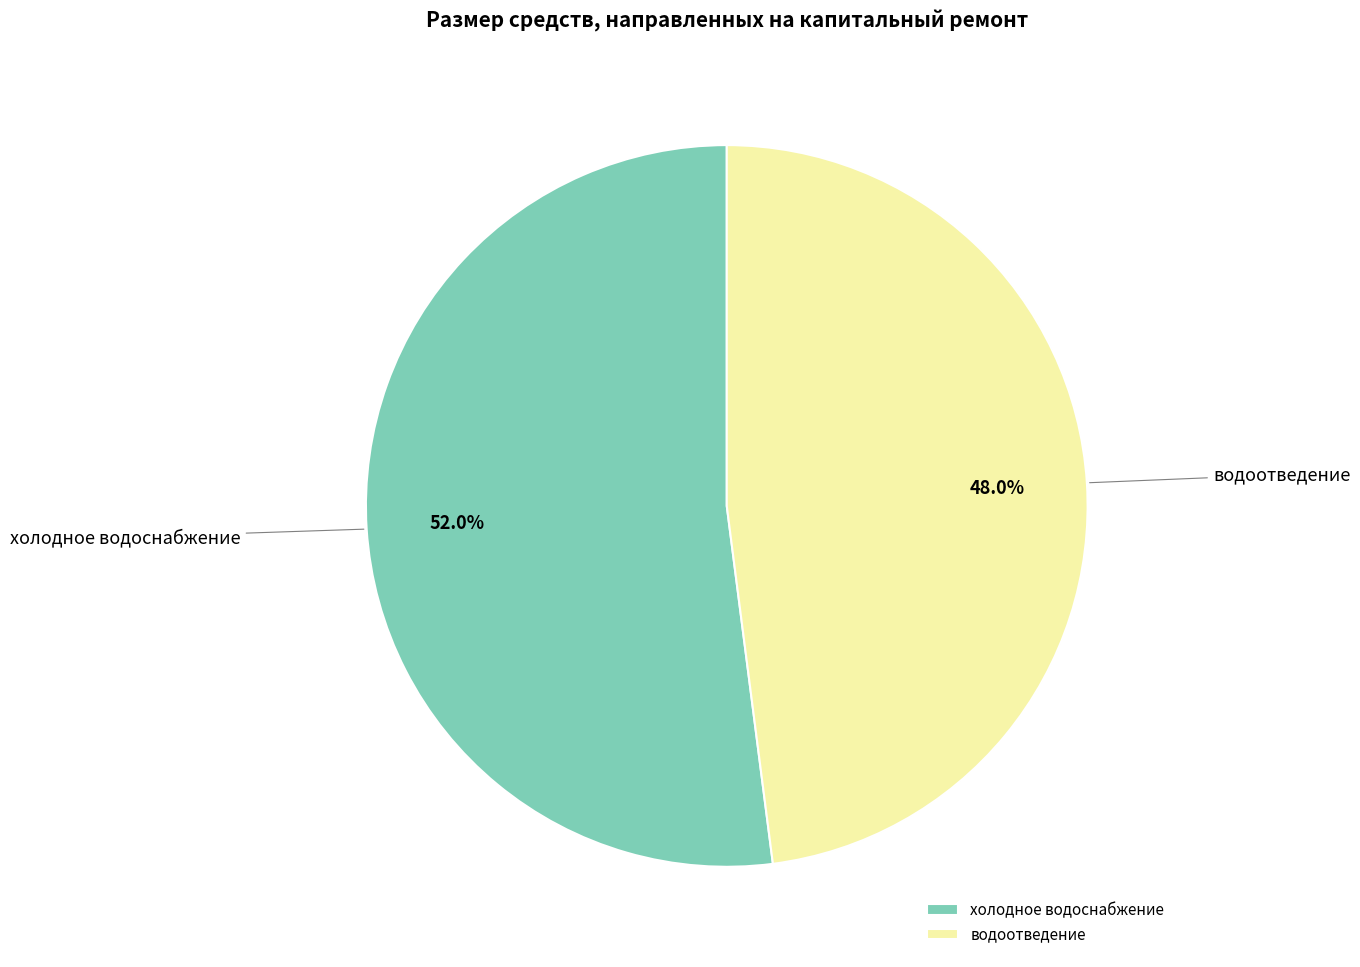

Is it true that водоотведение is 48% of the pie?

True